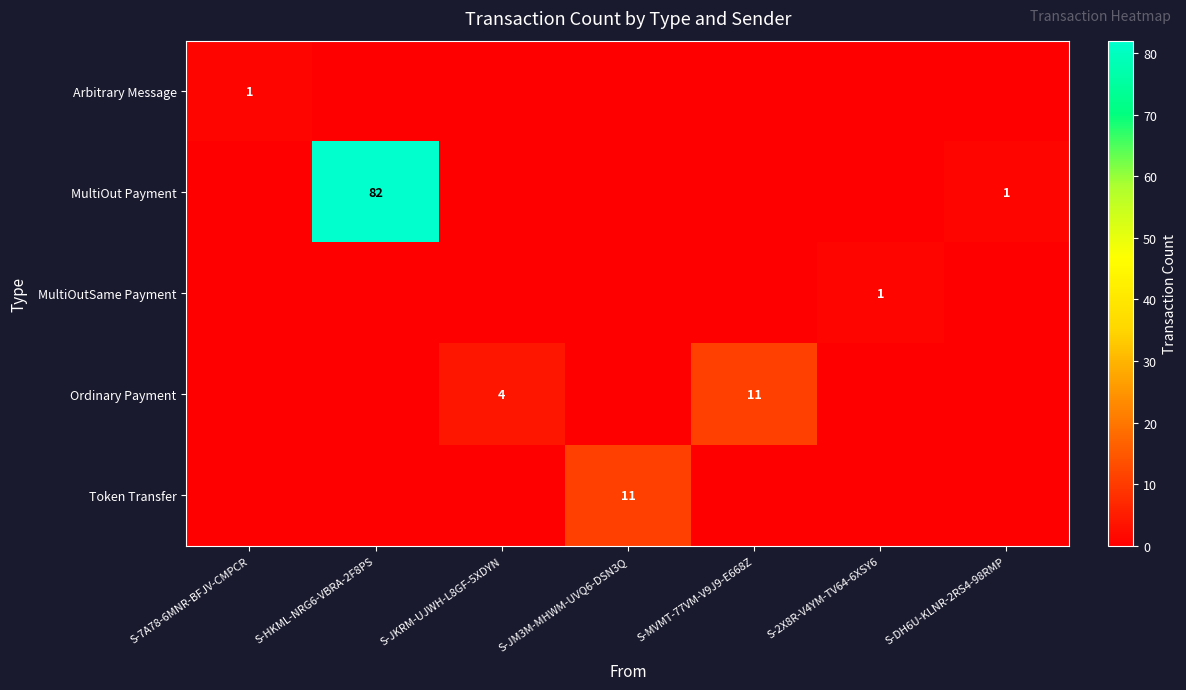

The MultiOut Payment series shows 82 at S-HKML-NRG6-VBRA-2F8PS. True or false?

True